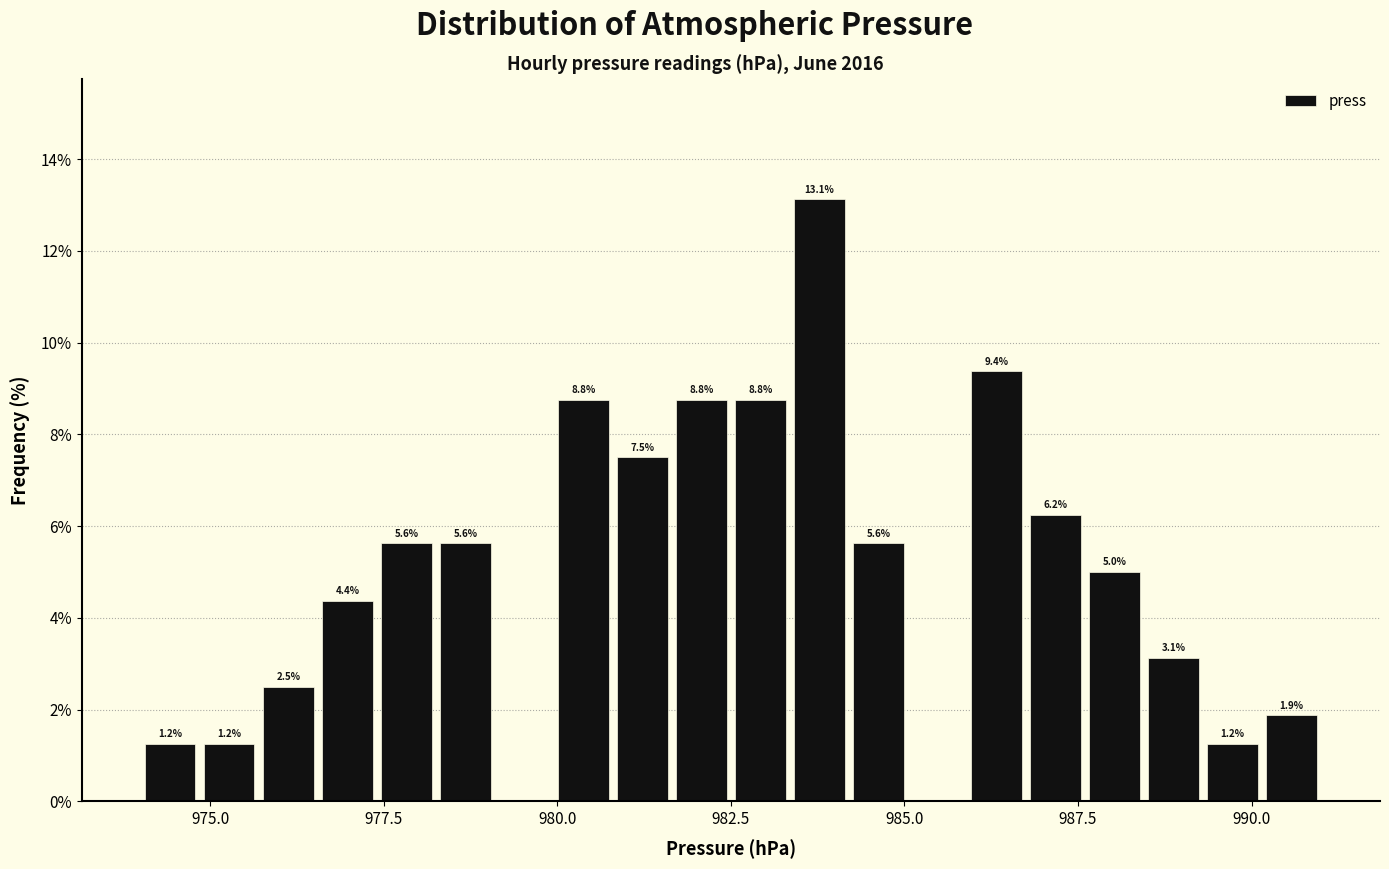

Read against the x-axis, roughly where is the centre of the tallest bar?

984.0